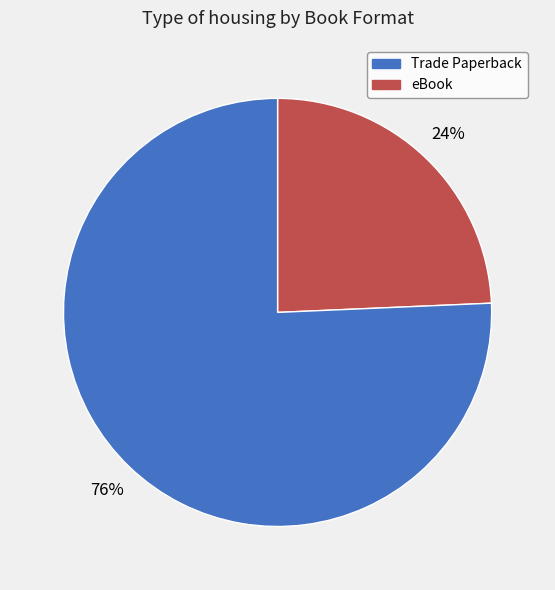

Is there any slice that represents more than half of the pie?

Yes